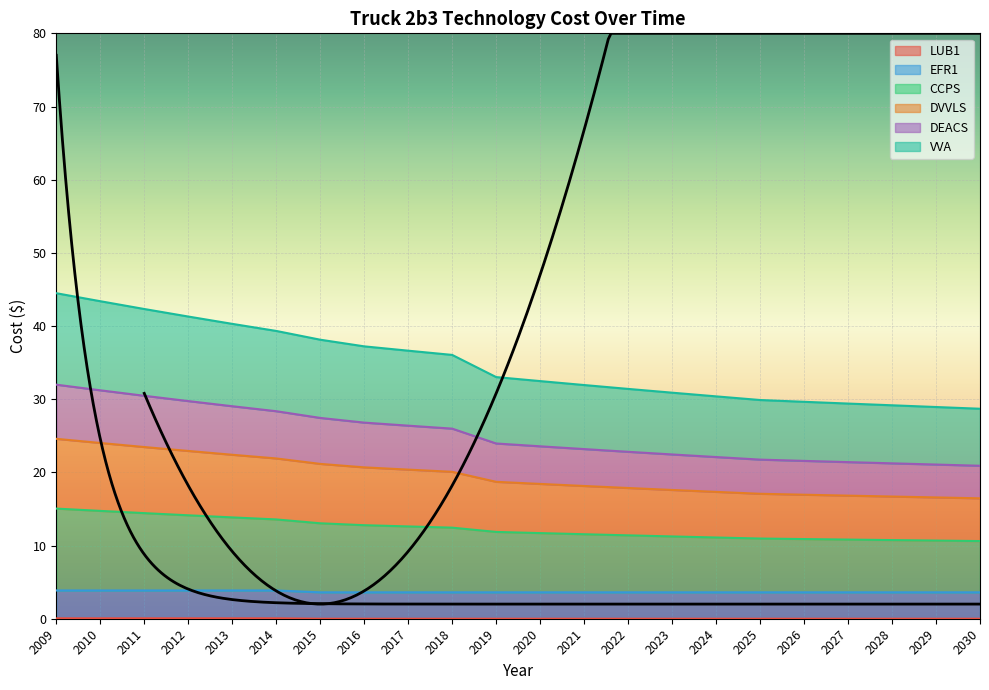

At which category does the chart reach its peak across all series?

2009